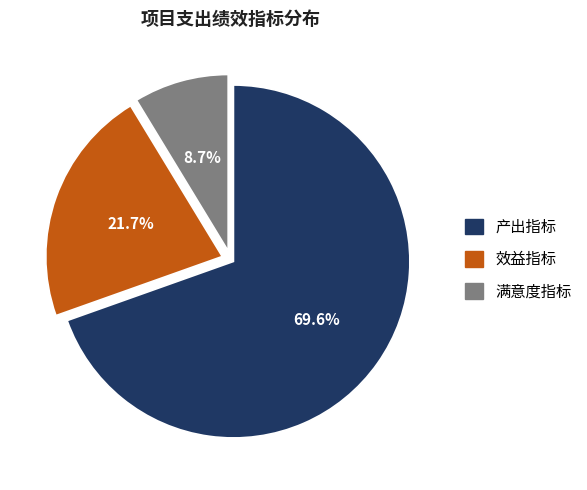

Which slice represents more than half of the pie?

产出指标